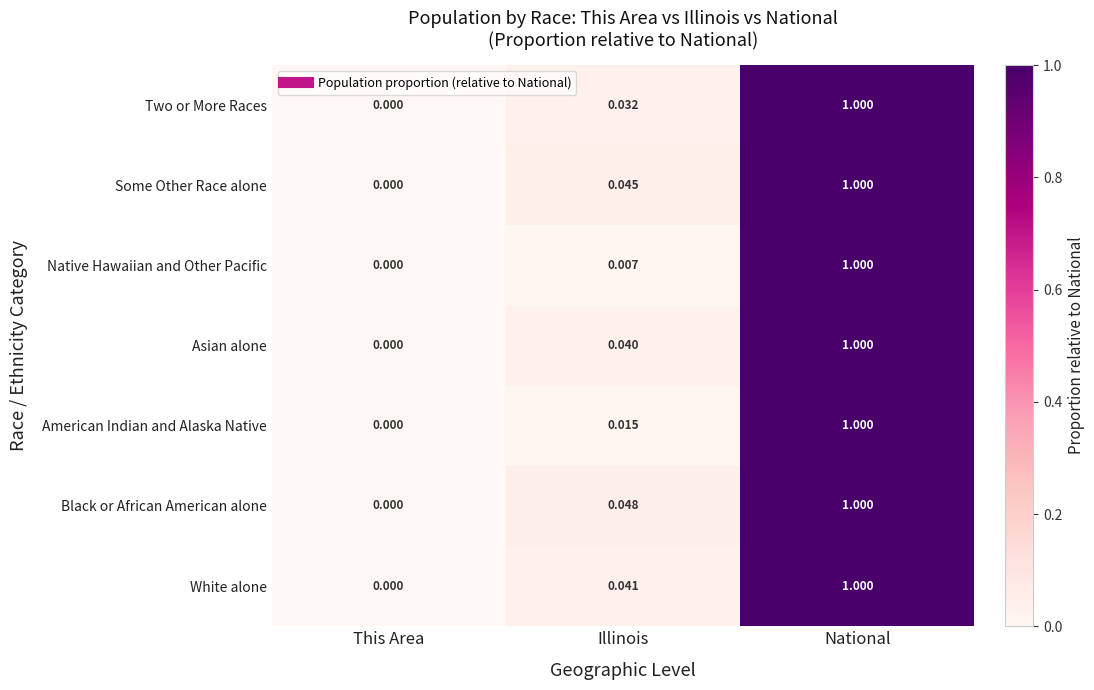

Which category has the lowest value across all series?

This Area